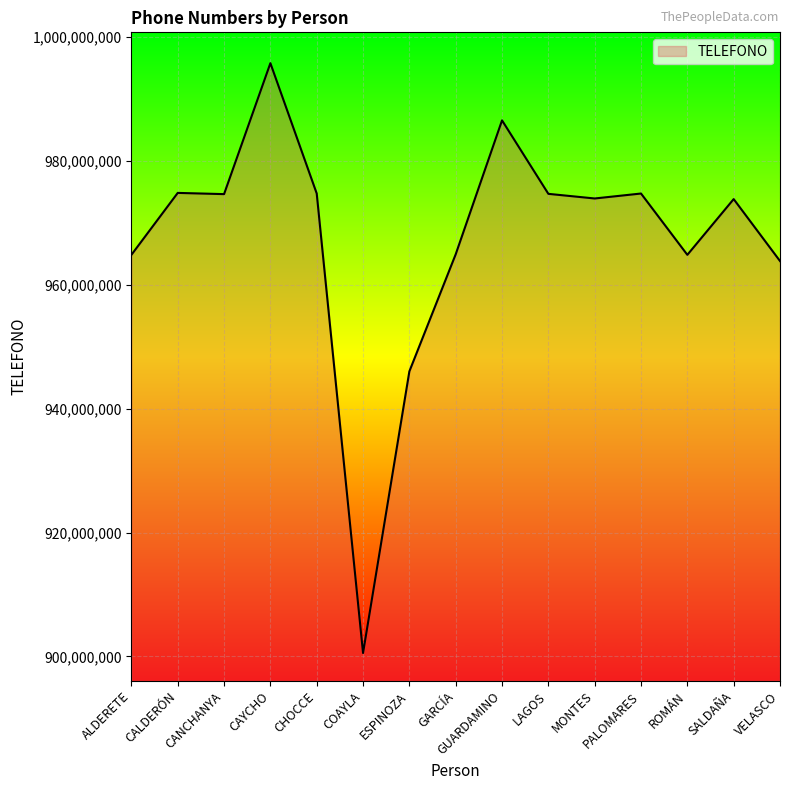

What position from the right is CALDERÓN?

14